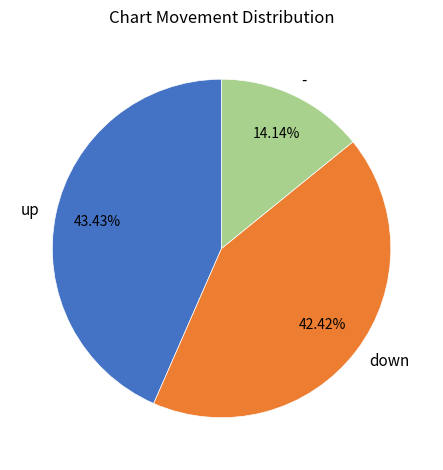

Count the number of slices in the pie.

3